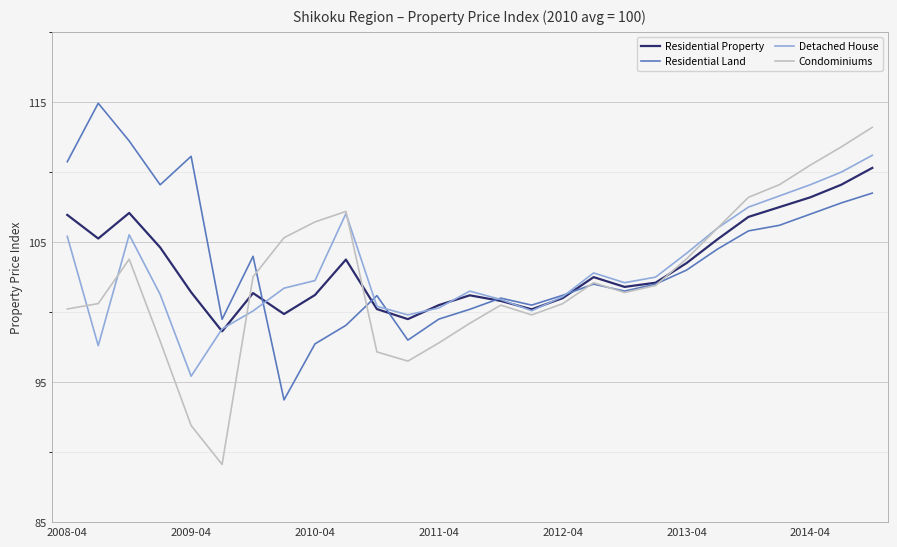

Does the chart display data point markers on the line(s)?

No